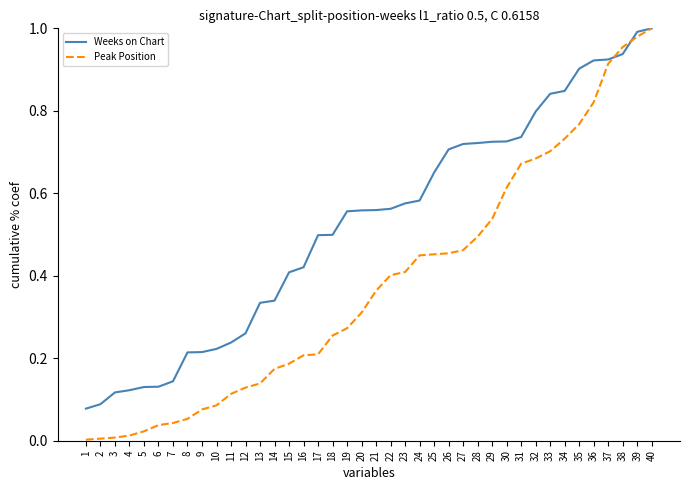

At 8, list the series in order from largest to smallest.

Weeks on Chart, Peak Position